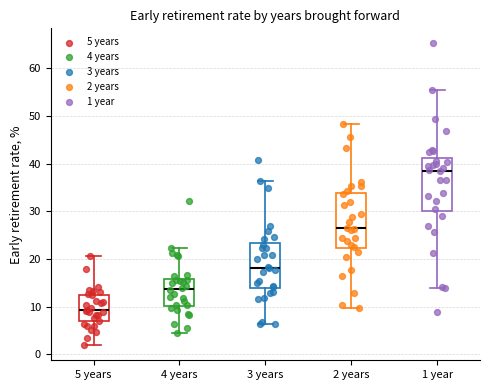

Where does the upper whisker of the box for 4 years end on the y-axis? The values are not printed on the chart, so give them approximately, as read against the axis.

22